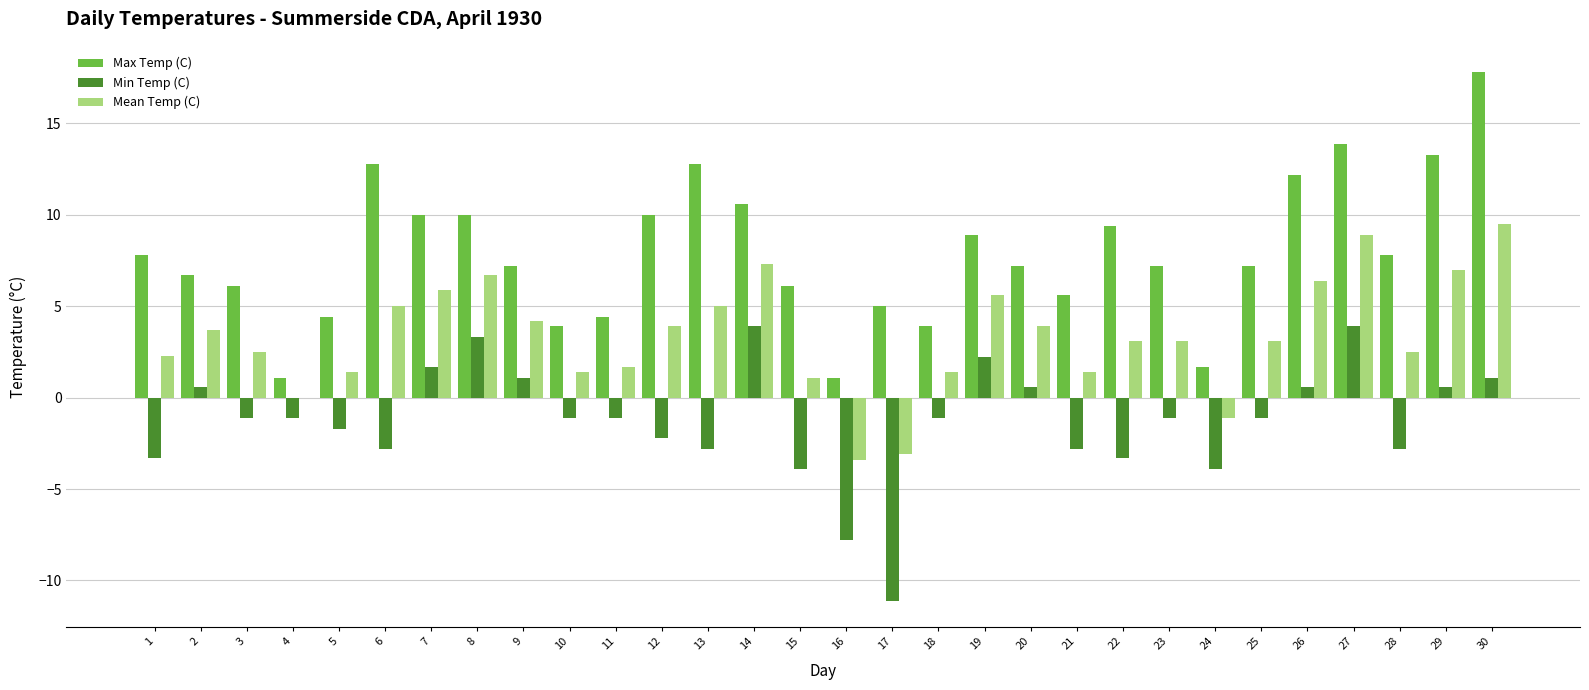

What is the sum of all Min Temp (C) values?

-36.5